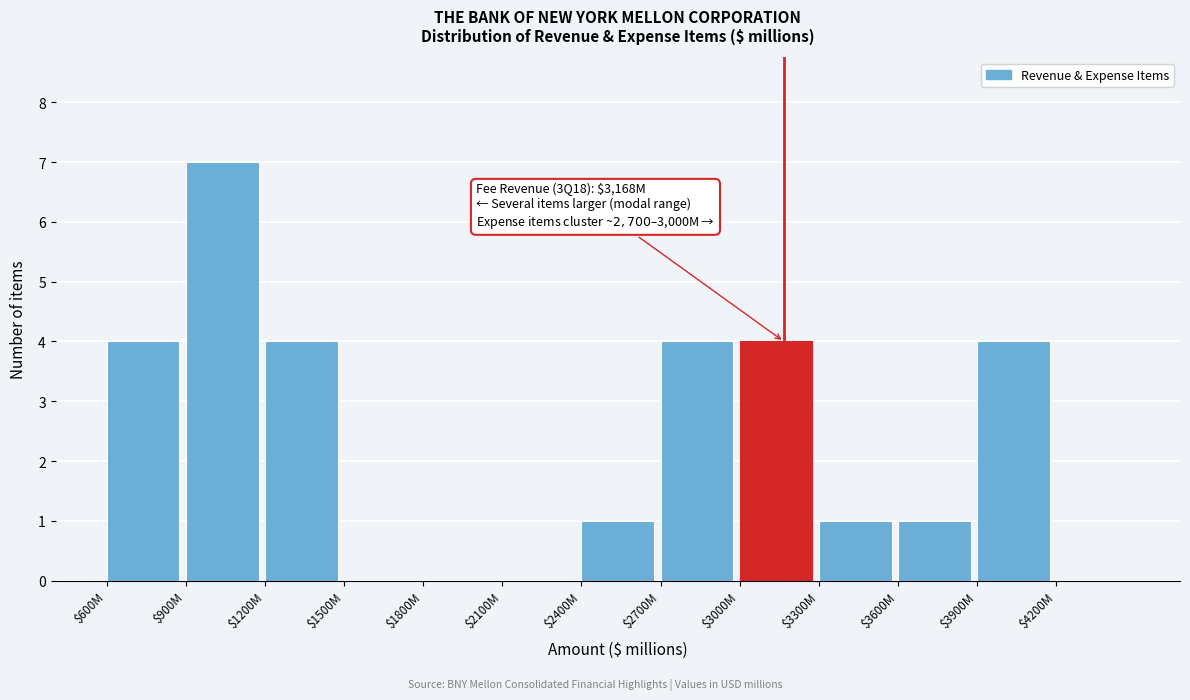

What is the sum of all values?

30